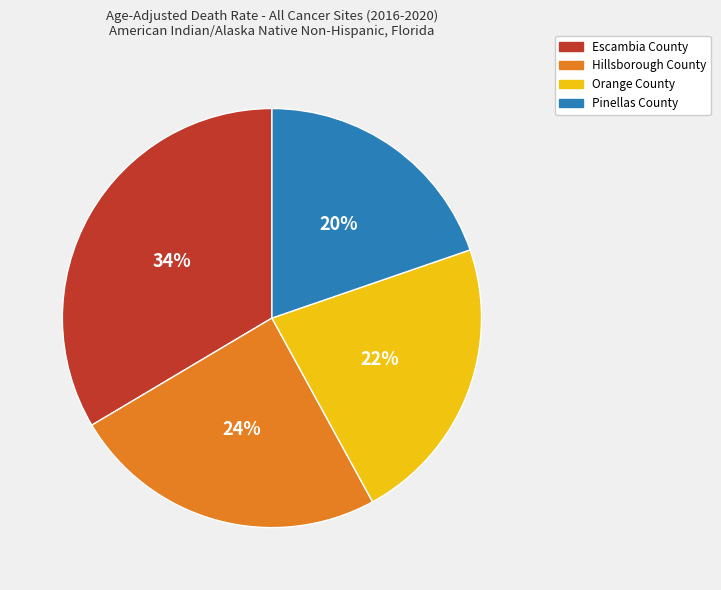

To the nearest percent, what is the difference between the largest and smallest slice percentages?

14%